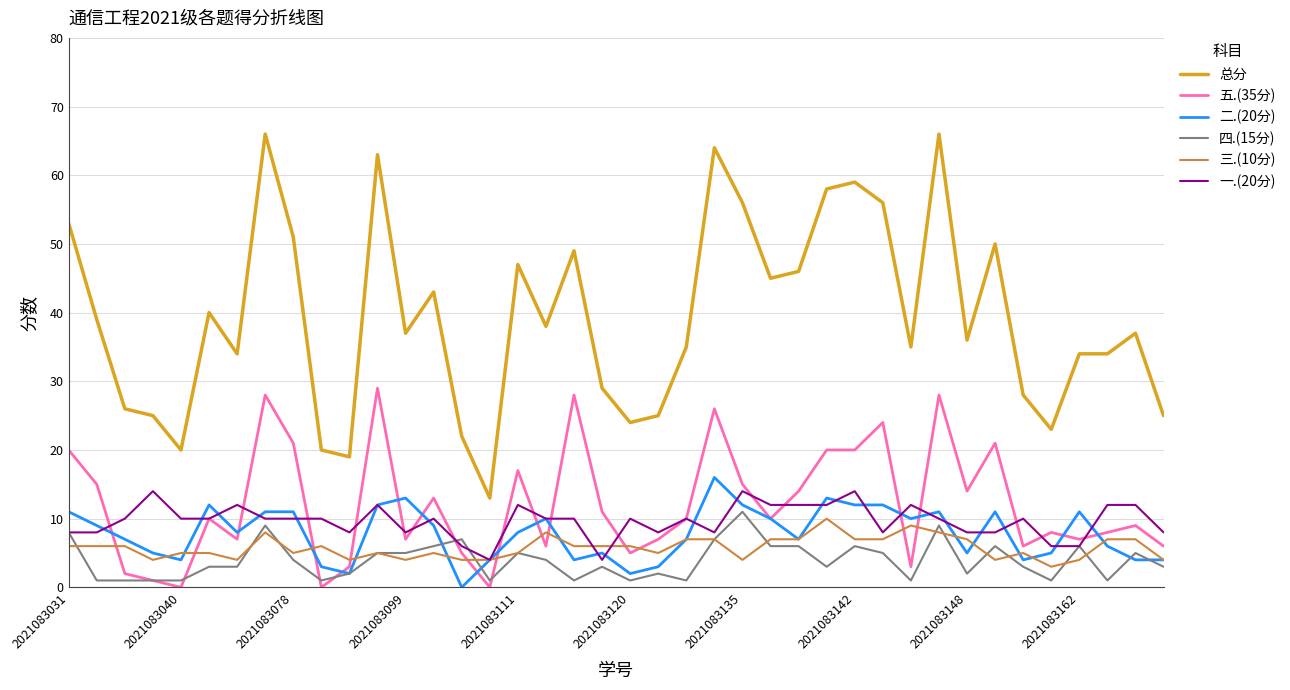

How many lines are shown in the chart?

6